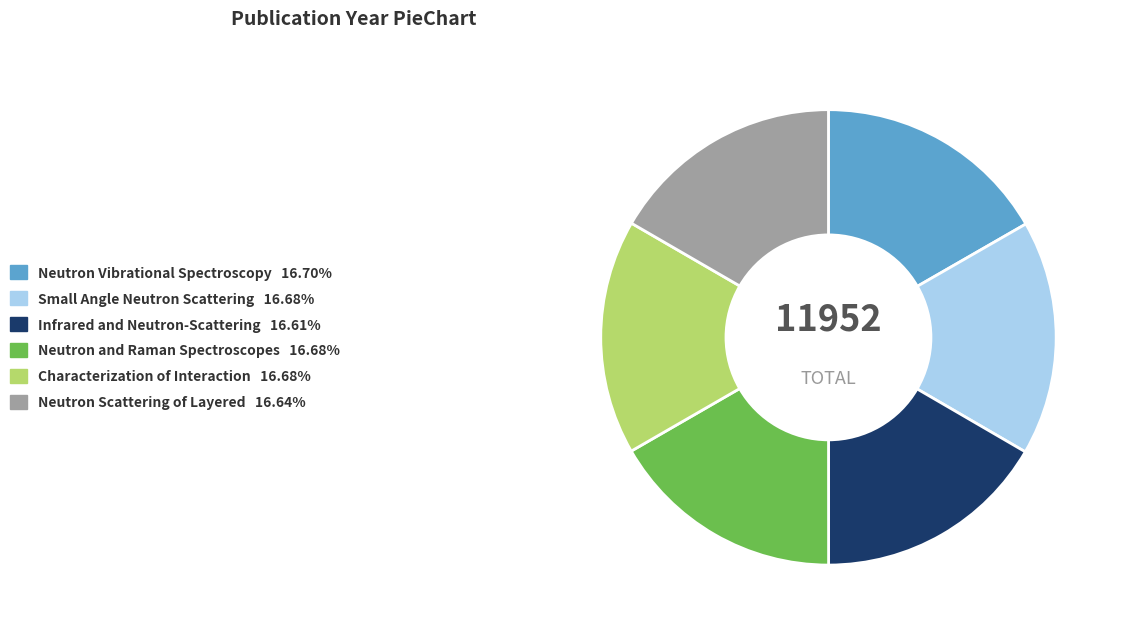

Is there a majority slice in this chart?

No